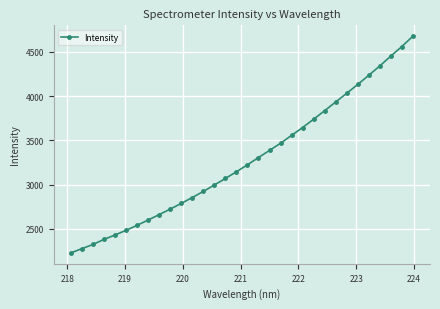

What is the value of the 7th point from the left?

2538.7